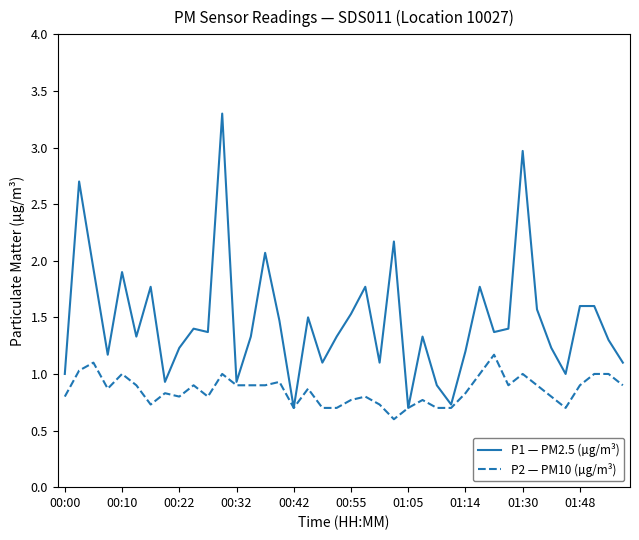

Which series has the widest spread of values?

P1 — PM2.5 (µg/m³)